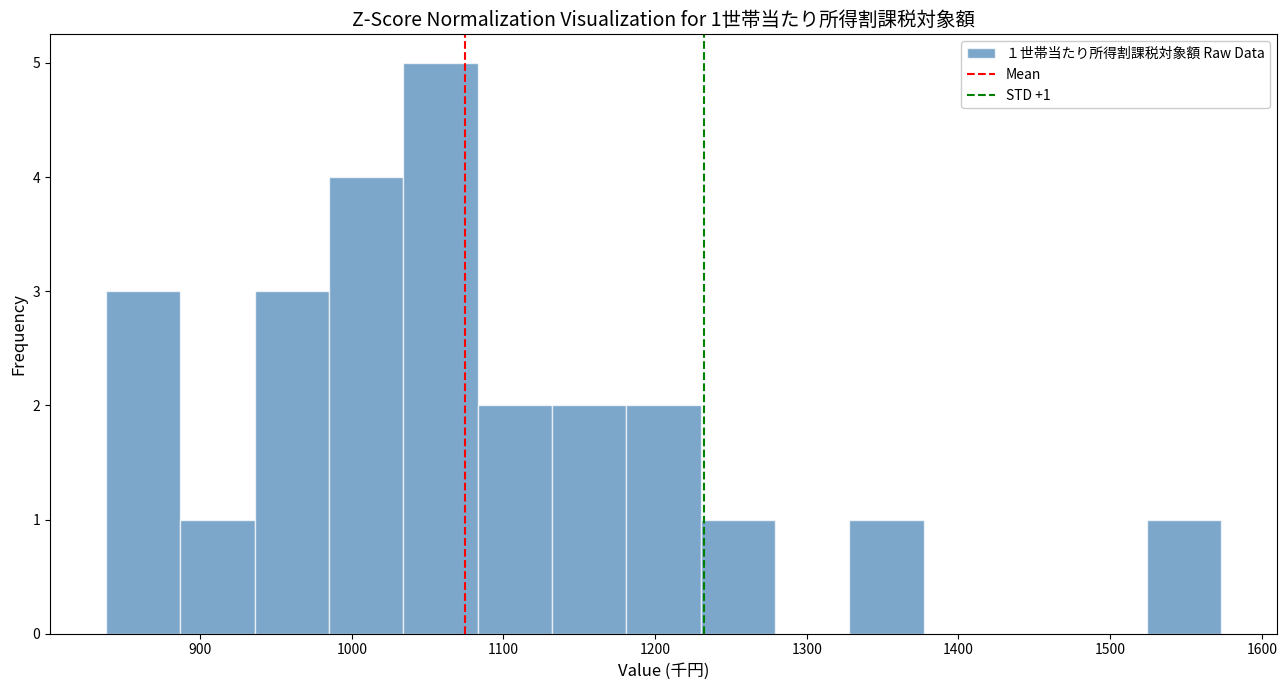

Which range on the x-axis has the tallest bar?

1030 to 1080